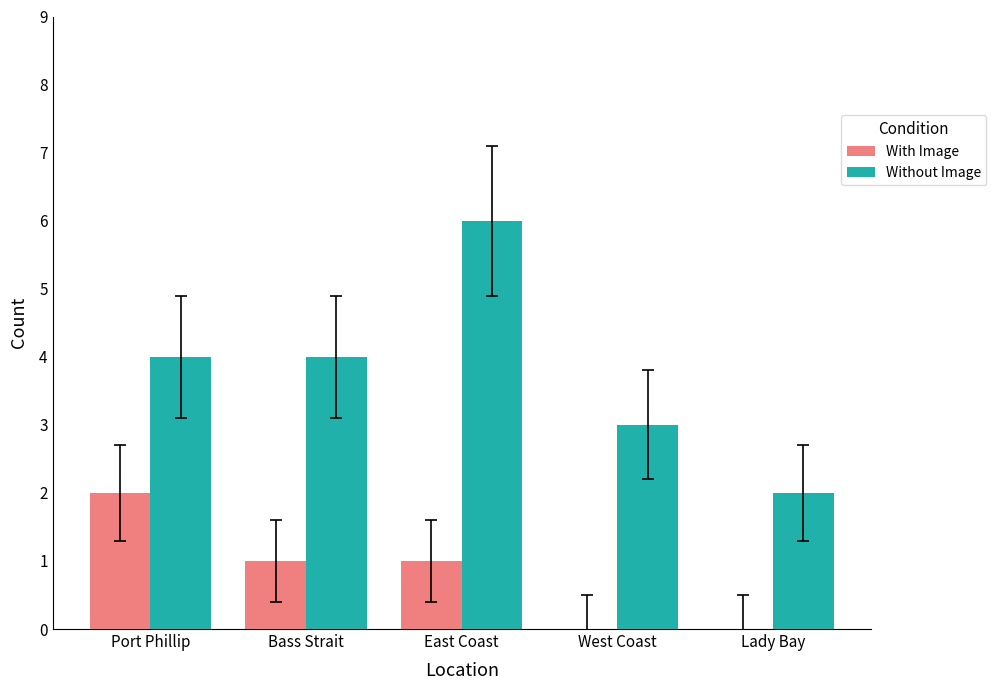

What is the approximate value of With Image at Bass Strait?

1